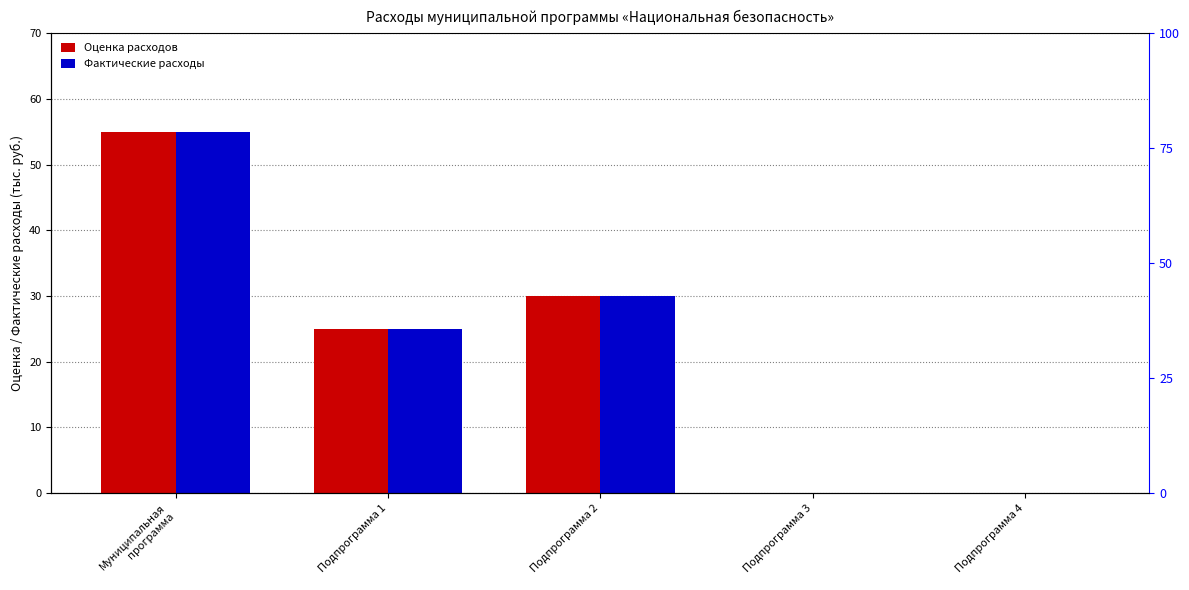

At which category is the sum across all series the highest?

Муниципальная
программа